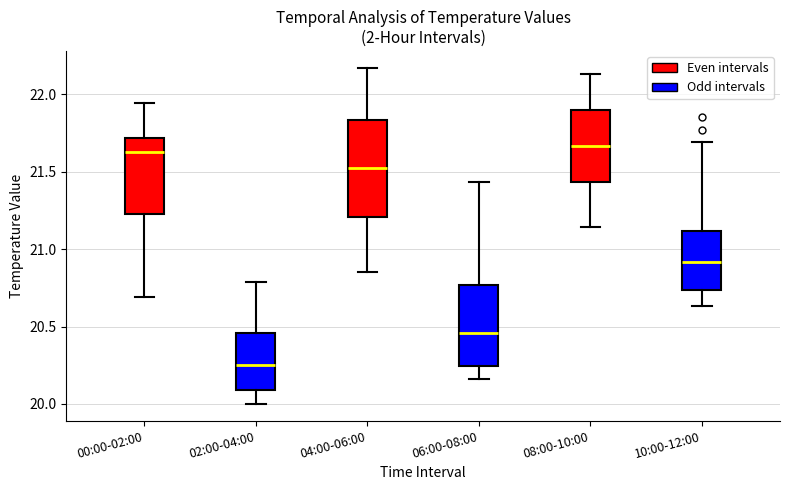

Comparing the boxes themselves (not the whiskers), which one is the tallest?

04:00-06:00